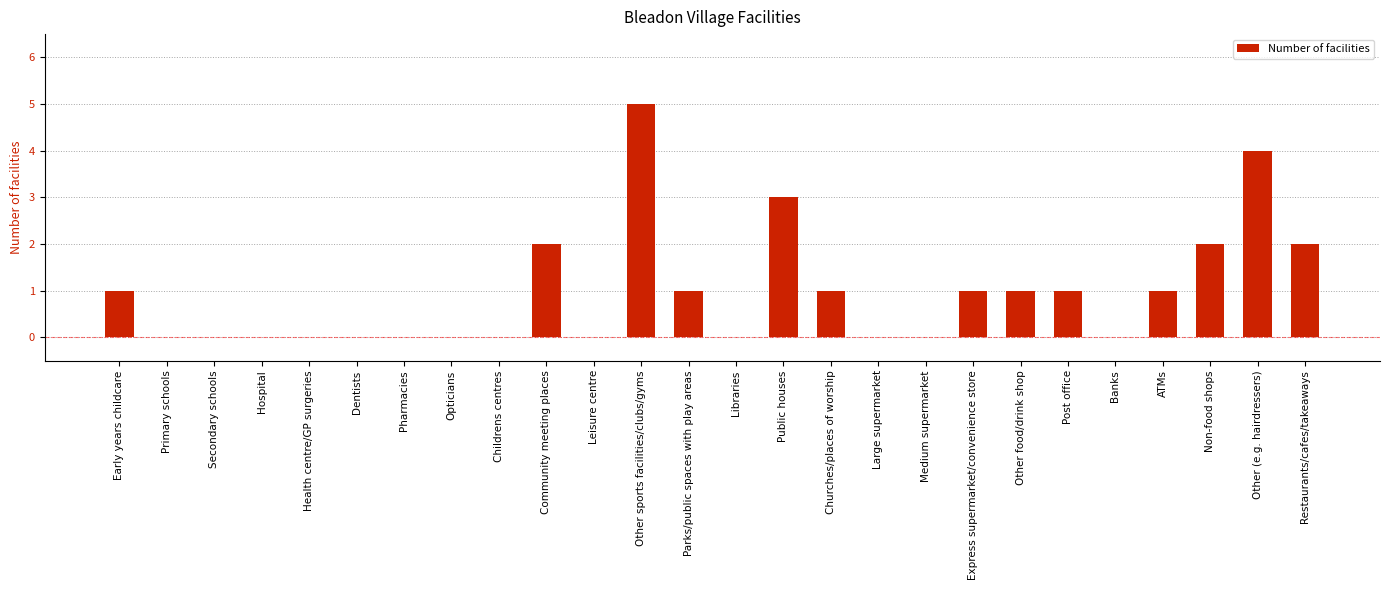

What is the sum of all values?

25